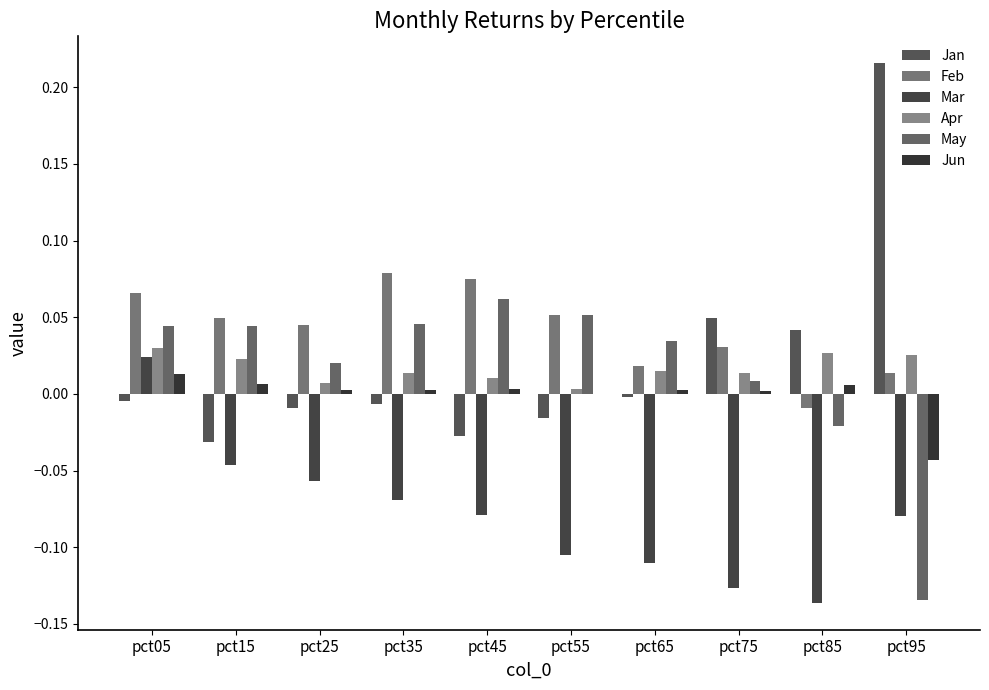

Reading right to left, transcribe all the data shown in this chart.

Jan: 0.2	0.0	0.0	-0.0	-0.0	-0.0	-0.0	-0.0	-0.0	-0.0
Feb: 0.0	-0.0	0.0	0.0	0.1	0.1	0.1	0.0	0.0	0.1
Mar: -0.1	-0.1	-0.1	-0.1	-0.1	-0.1	-0.1	-0.1	-0.0	0.0
Apr: 0.0	0.0	0.0	0.0	0.0	0.0	0.0	0.0	0.0	0.0
May: -0.1	-0.0	0.0	0.0	0.1	0.1	0.0	0.0	0.0	0.0
Jun: -0.0	0.0	0.0	0.0	-0.0	0.0	0.0	0.0	0.0	0.0